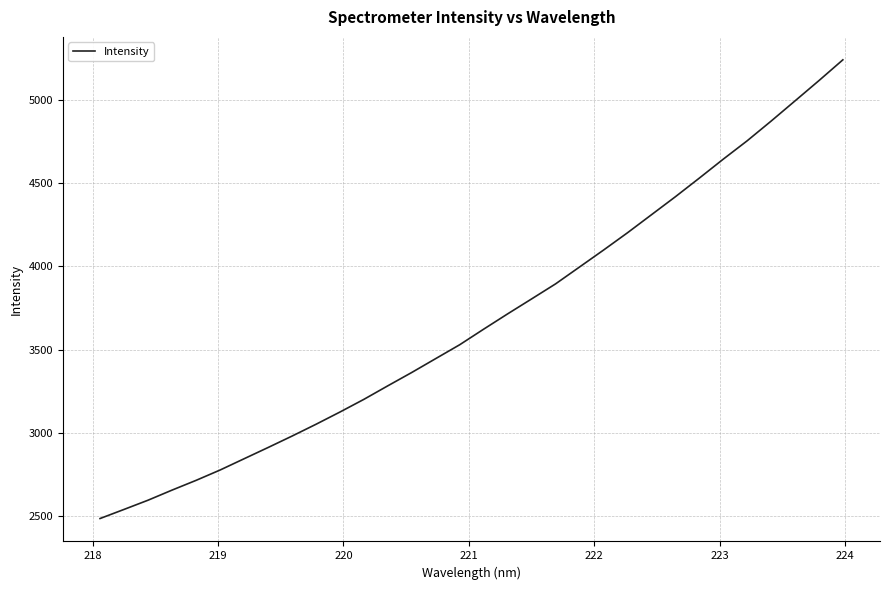

What is the minimum value shown in the chart?

2483.1